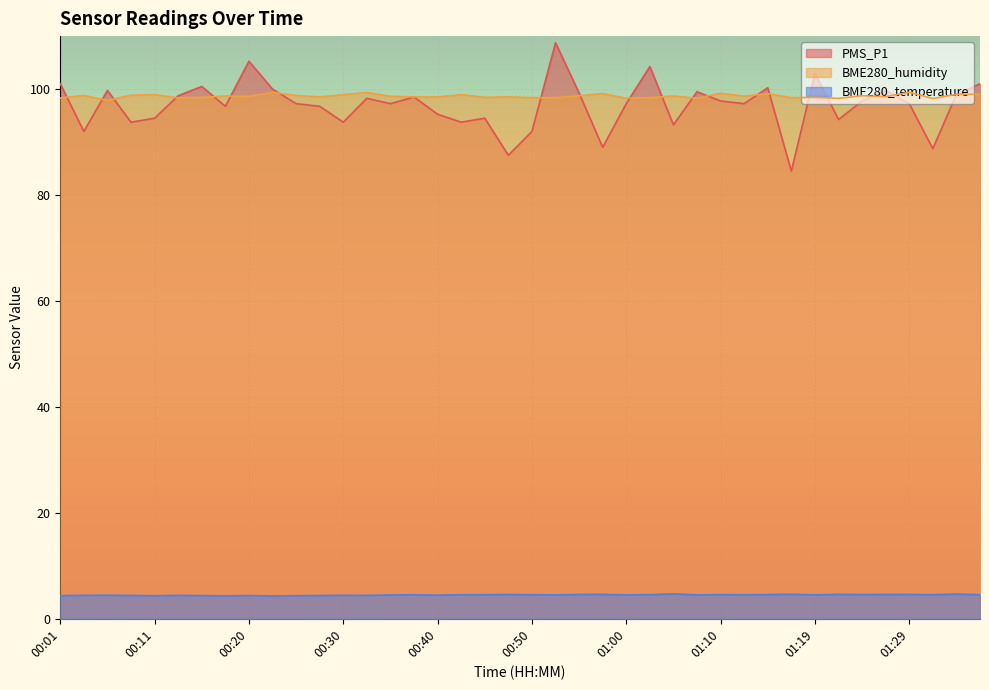

What position from the left is 00:18?

8